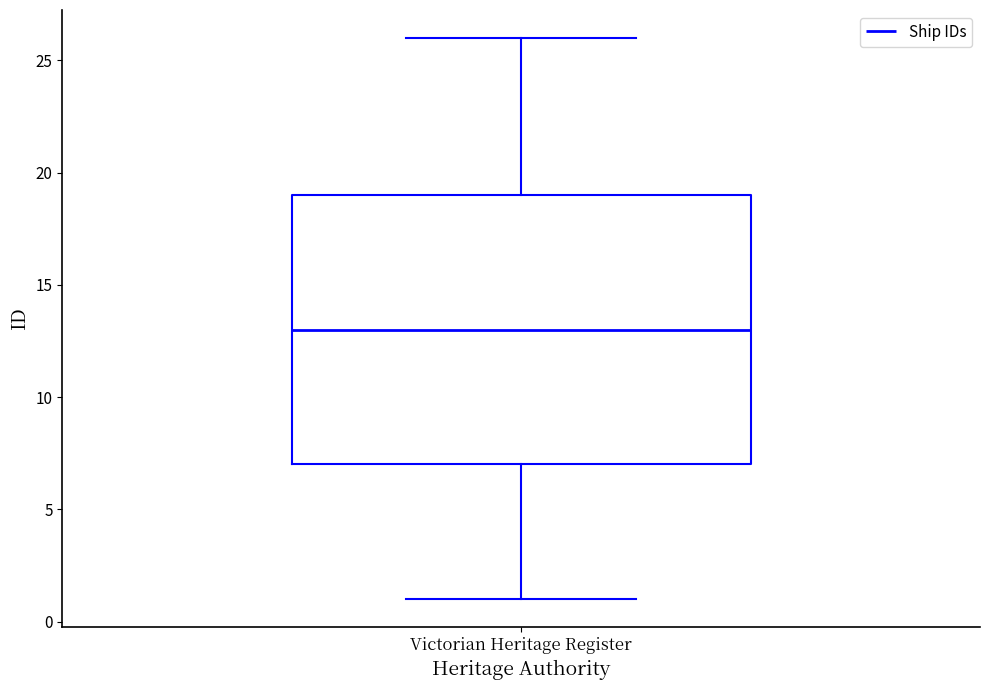

Where is the lower edge of the box for Victorian Heritage Register on the y-axis? The values are not printed on the chart, so give them approximately, as read against the axis.

7